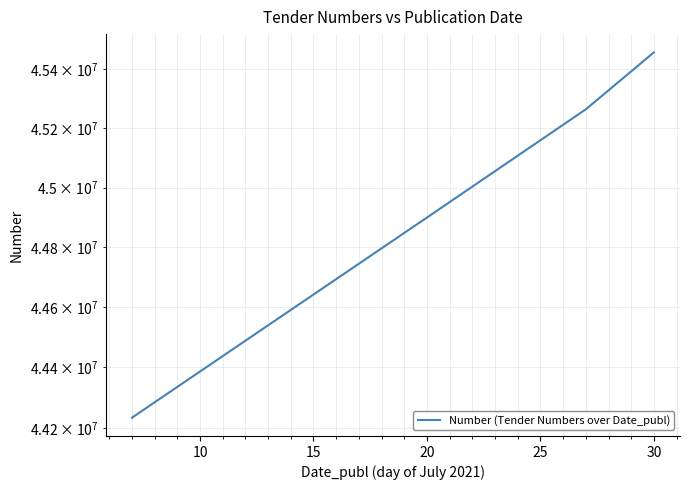

How many distinct data groups are displayed?

1